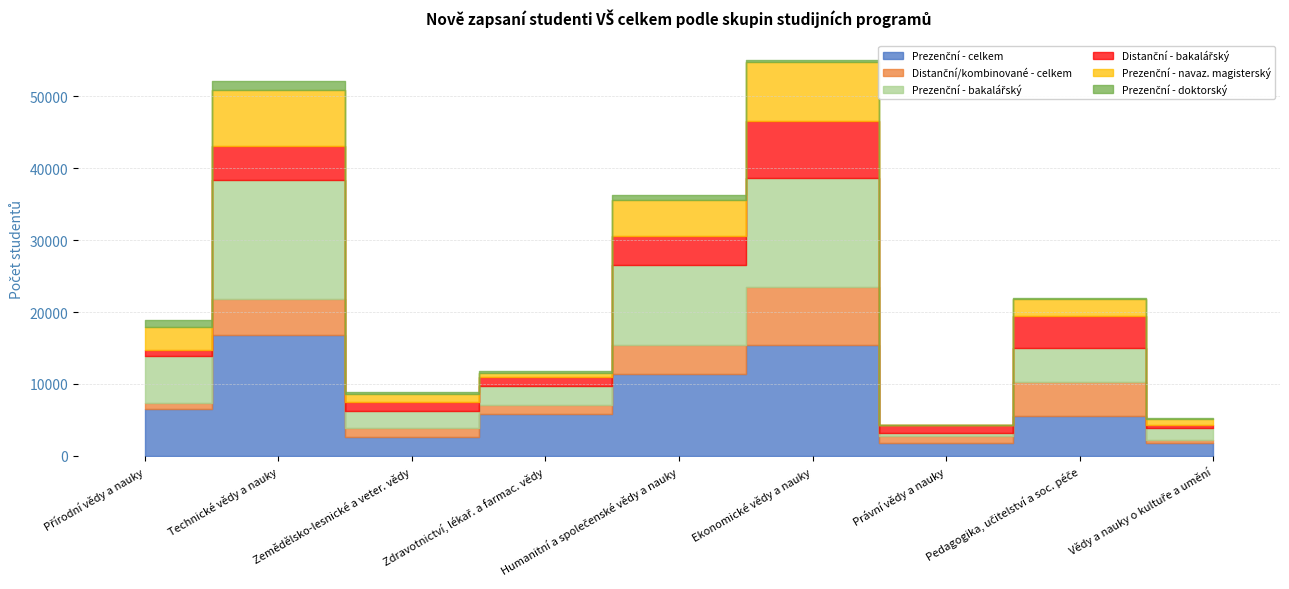

What is the average value of the Prezenční - bakalářský series?

6782